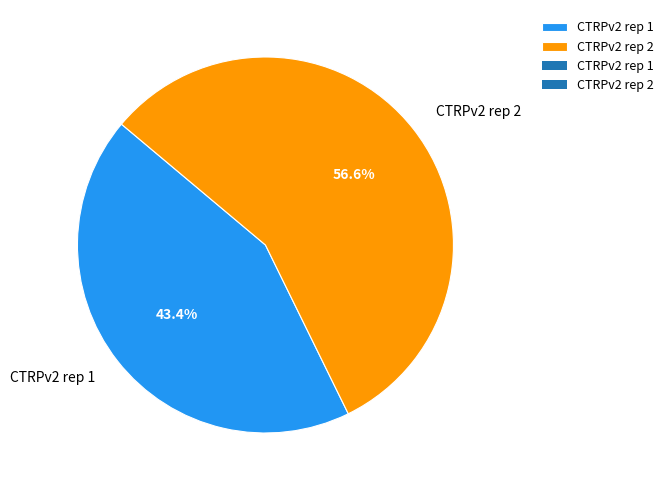

To the nearest percent, what is the combined percentage of CTRPv2 rep 1 and CTRPv2 rep 2?

100%